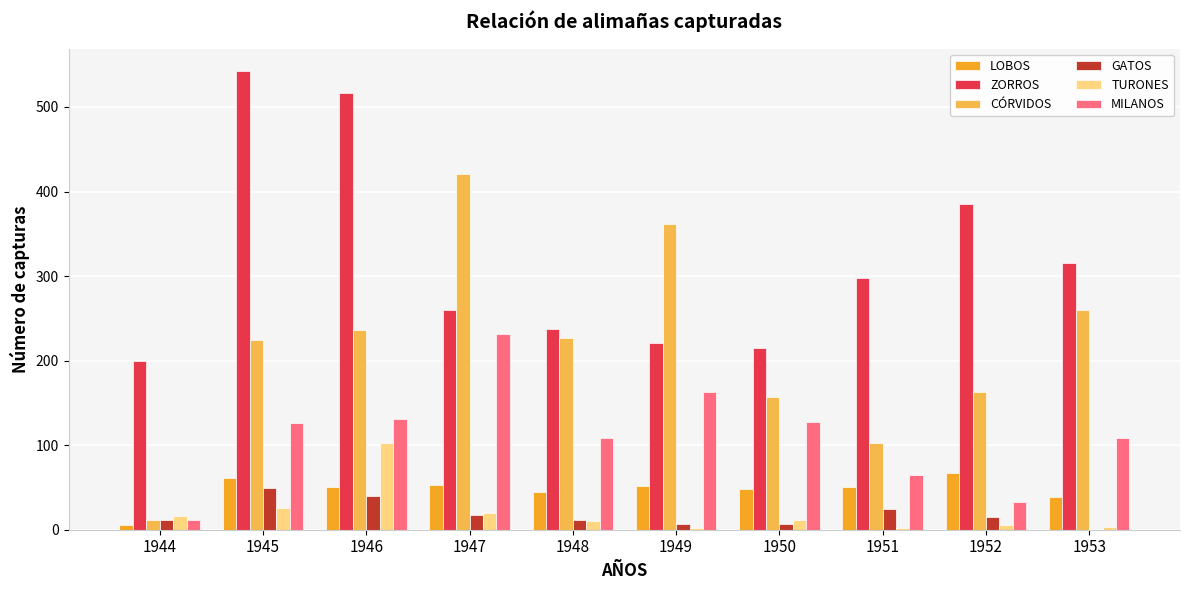

Is it true that GATOS equals 7 at 1950?

True